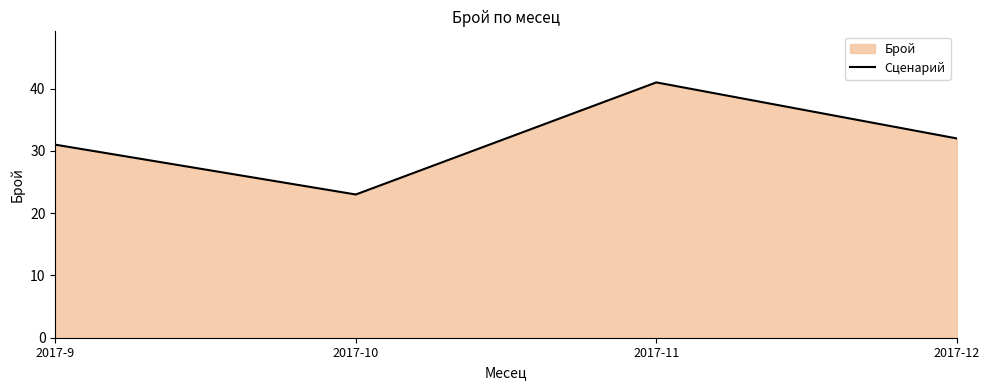

What is the sum of the values at 2017-10 and 2017-12?

55